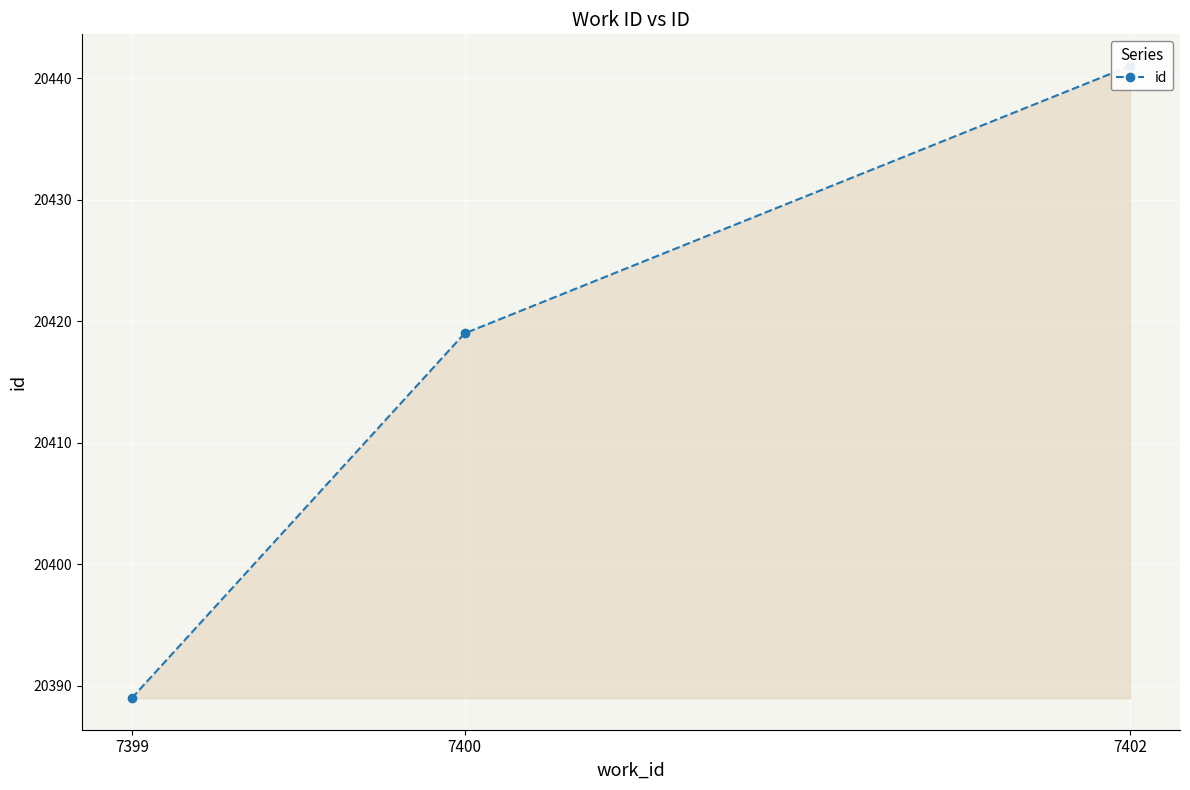

What is the value of the 2nd point from the left?

20419